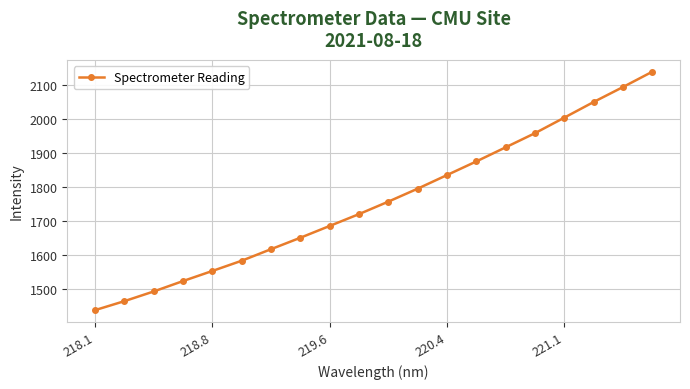

What is the value of the 1st point from the left?

1438.8